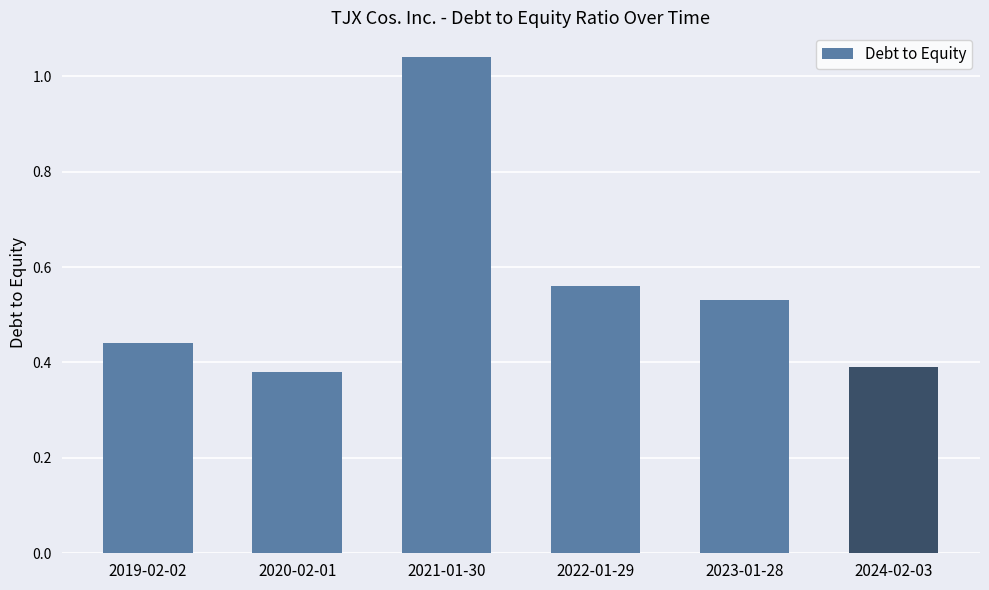

How many categories are shown in the chart?

6